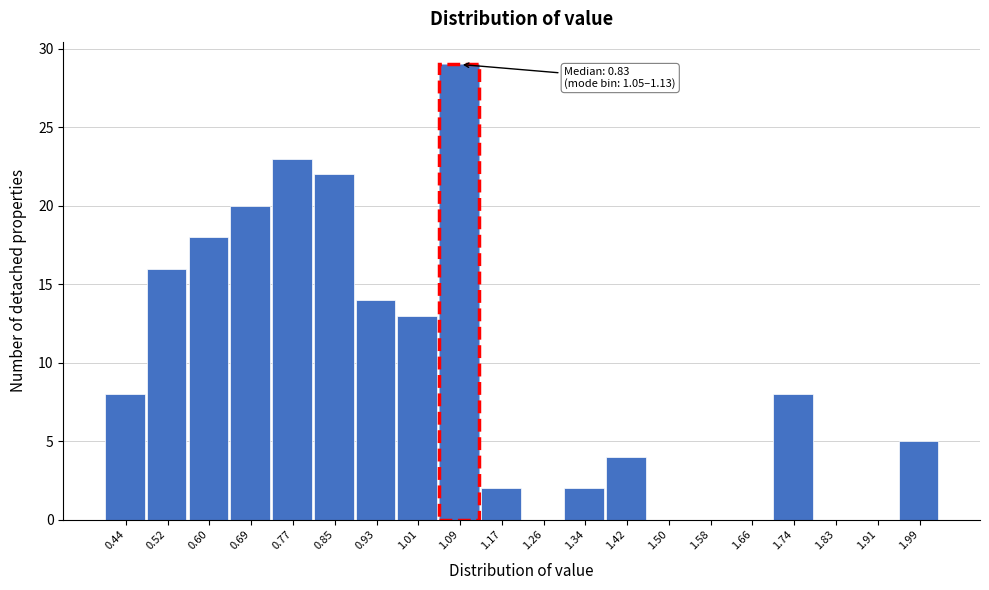

Which range on the x-axis has the tallest bar?

1.05 to 1.13